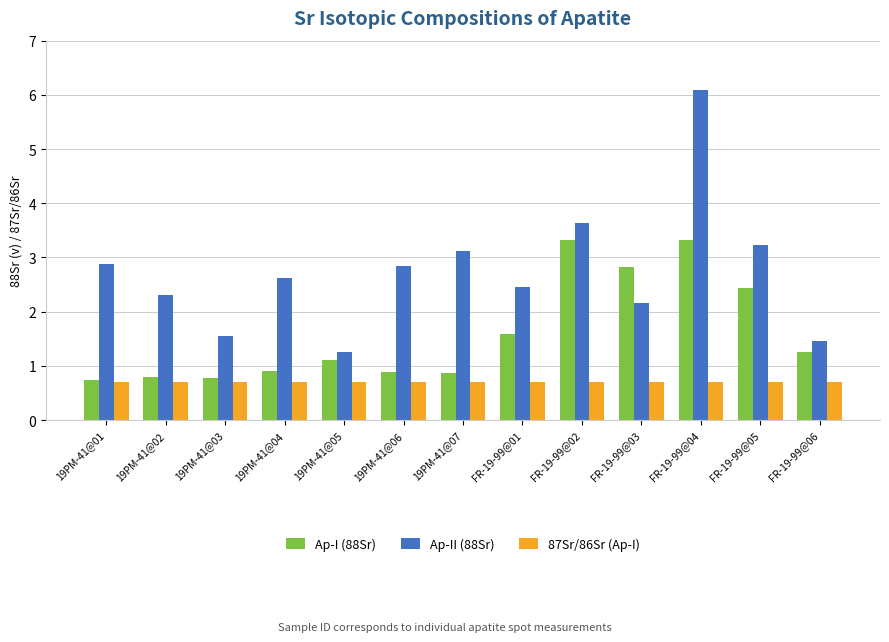

List the series in order of their overall mean, lowest first.

87Sr/86Sr (Ap-I), Ap-I (88Sr), Ap-II (88Sr)